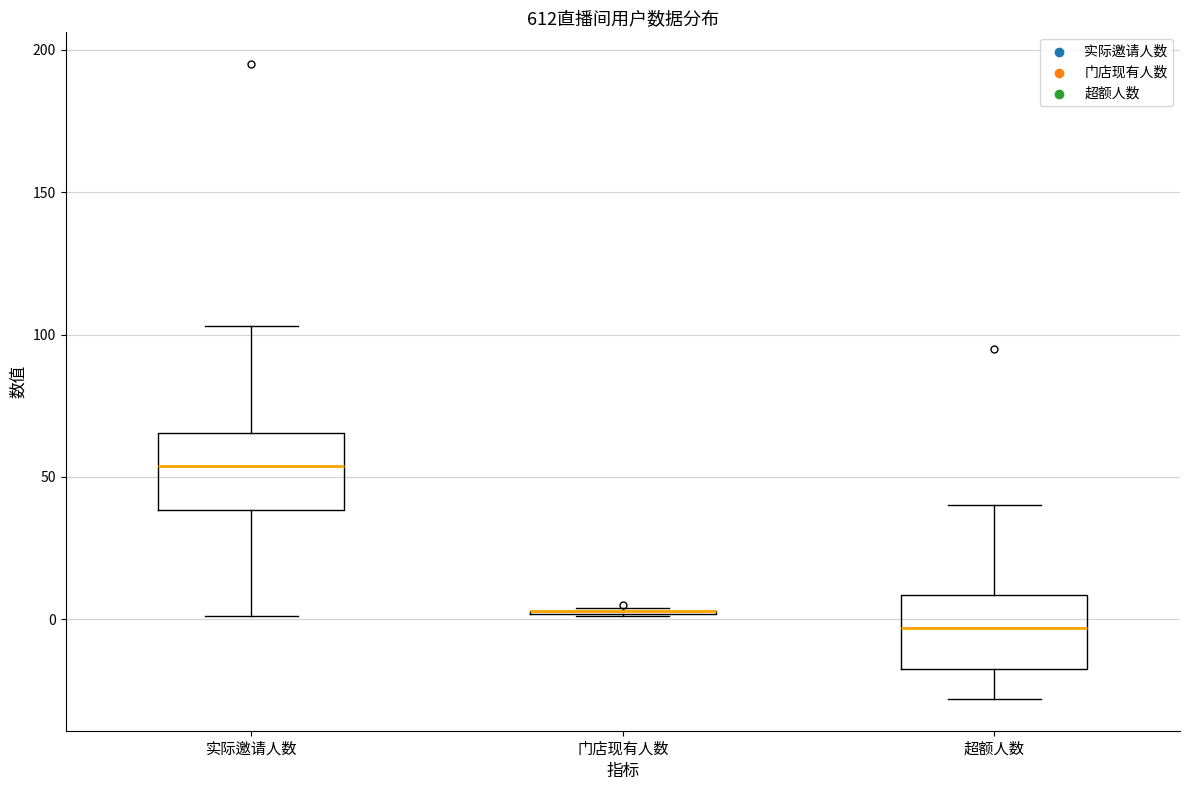

Reading left to right, transcribe this box plot: for each box, give where its median line is, the range the box spans, and where its two whiskers end, as read against the y-axis. The values are not printed on the chart, so give them approximately, as read against the axis.

实际邀请人数: median 55, box 40 to 65, whiskers 0 to 105
门店现有人数: box collapsed to a line at 5, whiskers 0 to 5
超额人数: median -5, box -15 to 10, whiskers -30 to 40